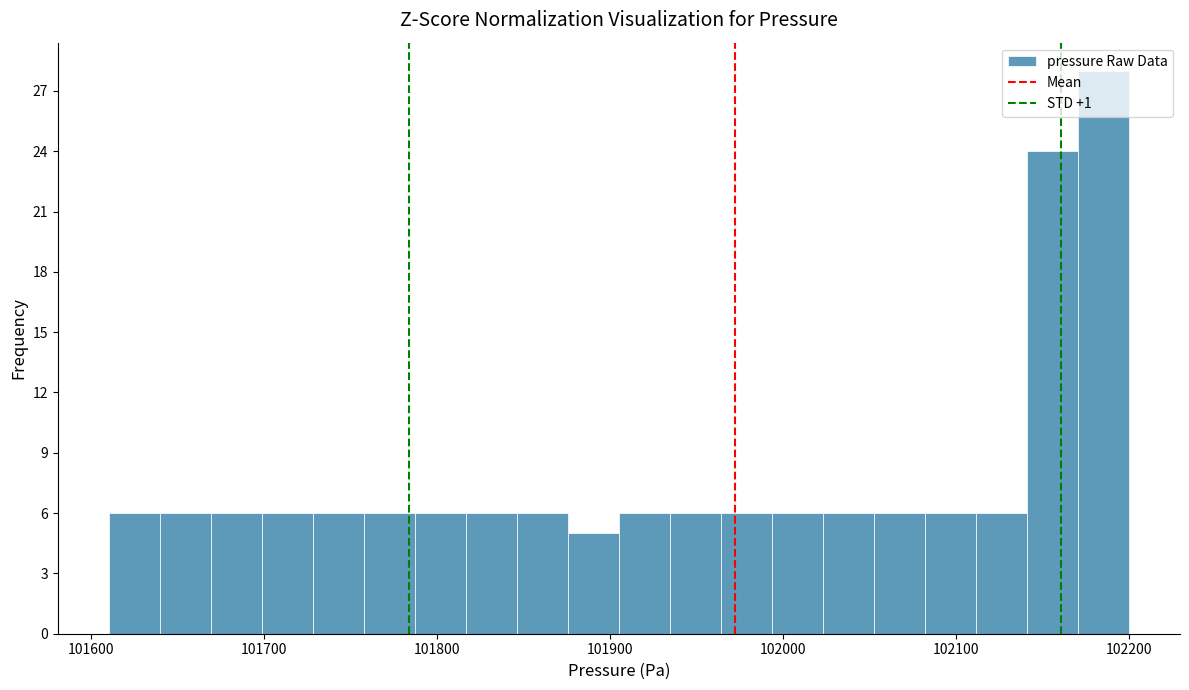

Around what value on the x-axis is the tallest bar? Give the approximate position of its centre, as read against the axis.

102190